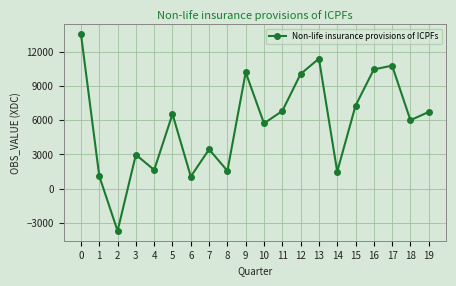

What is the difference between the values at 16 and 9?

258